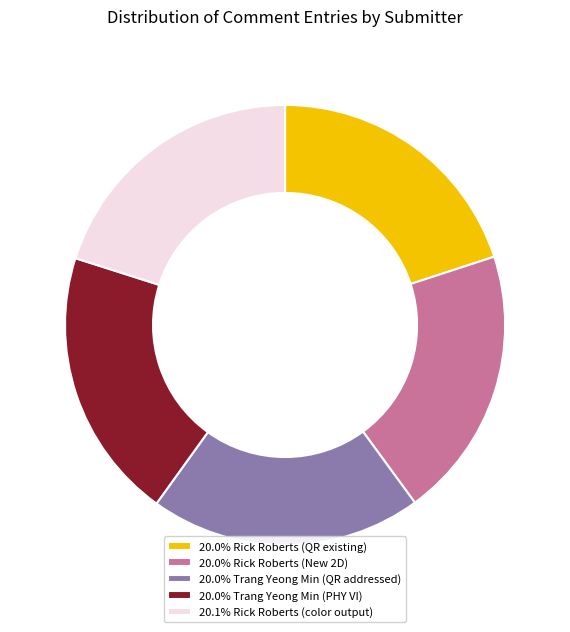

How many slices are in this pie chart?

5